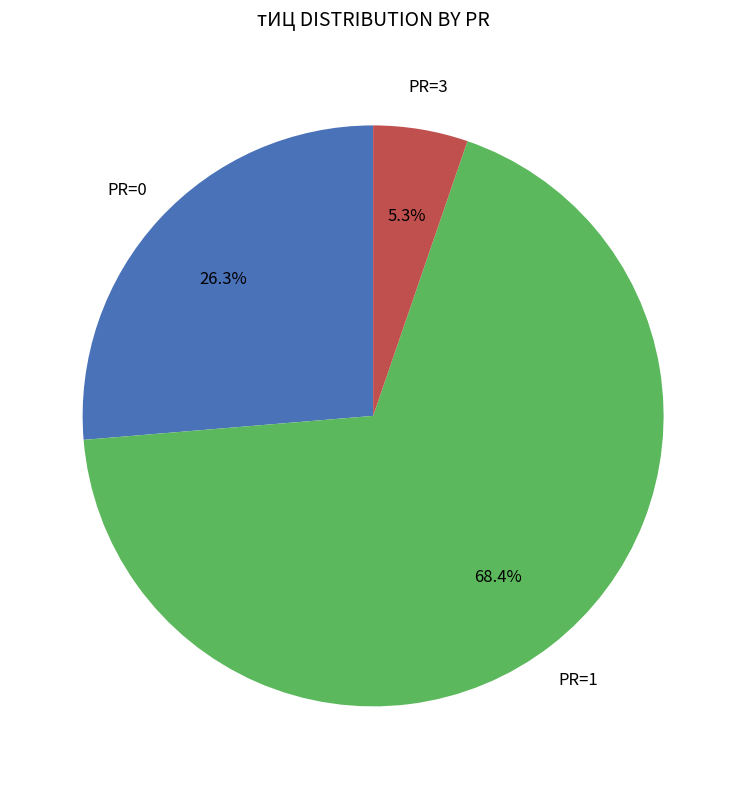

Is there a majority slice in this chart?

Yes